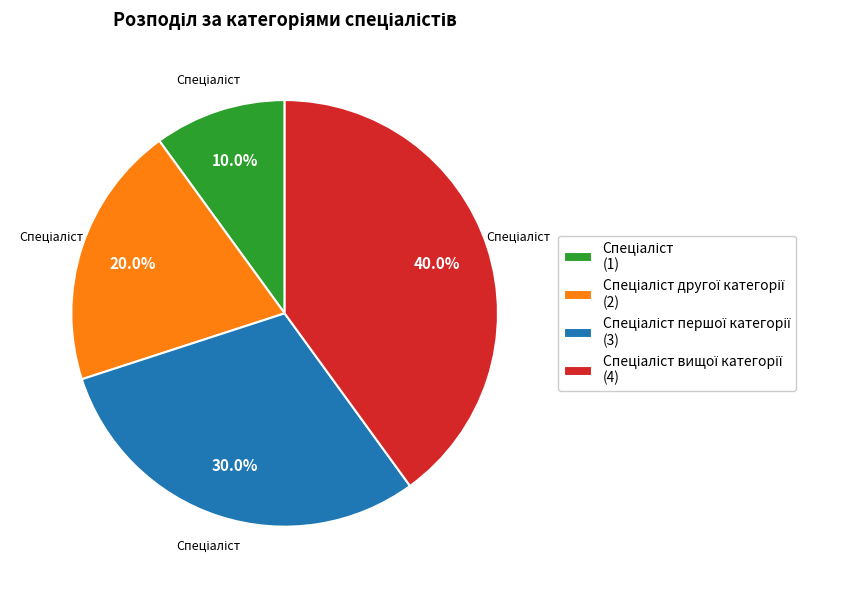

Is there any slice that represents more than half of the pie?

No